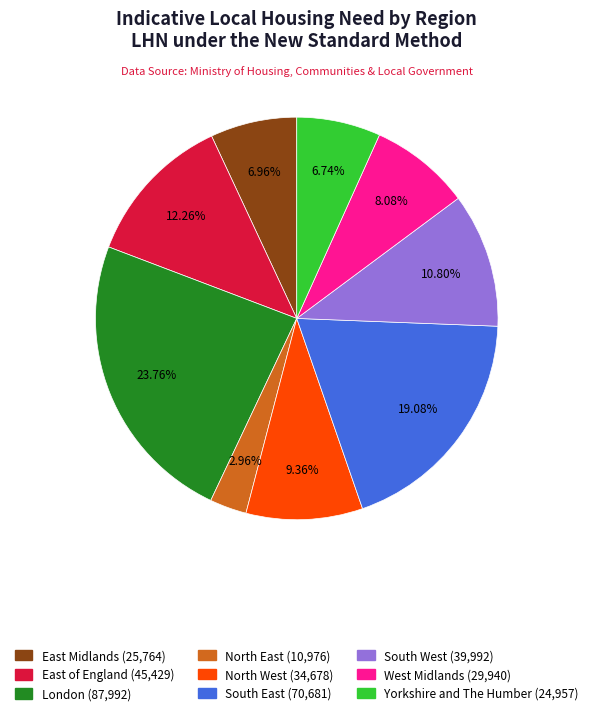

To the nearest percent, what is the difference between the largest and smallest slice percentages?

21%